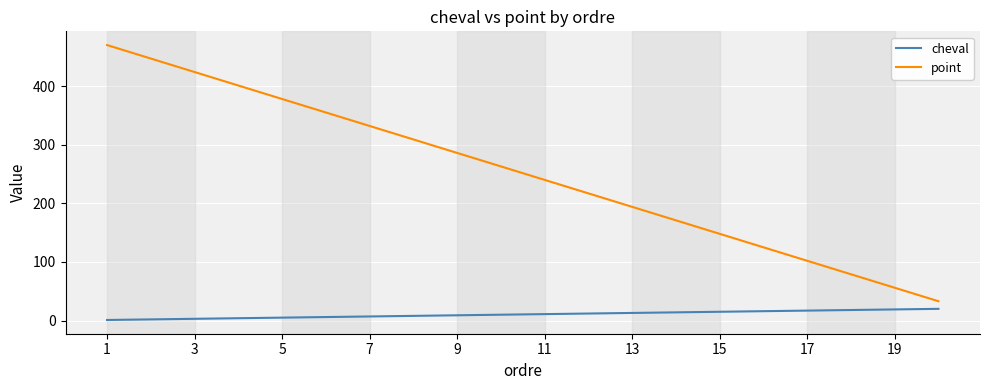

What is the greatest value displayed?

470